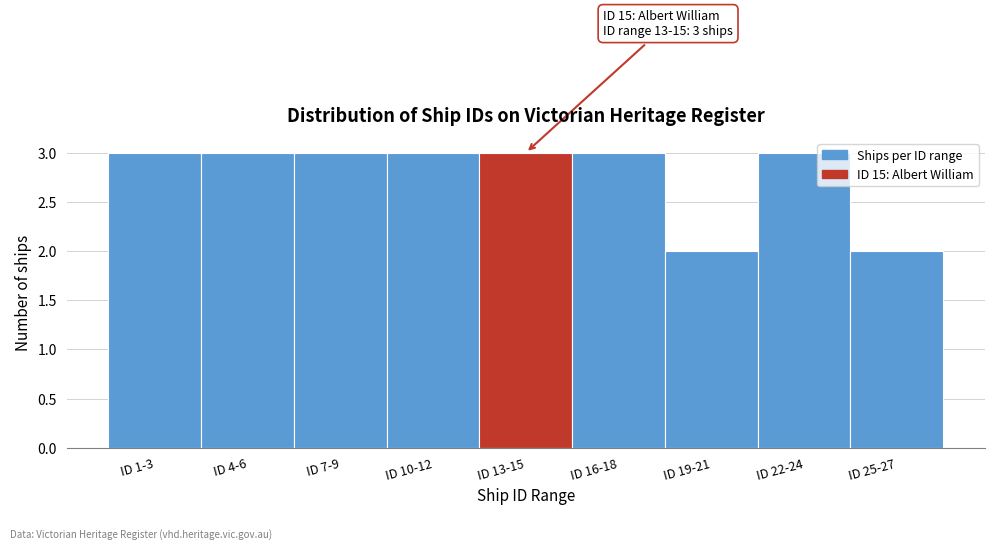

Reading left to right, what are all the values shown in this chart?

ID 1-3=3	ID 4-6=3	ID 7-9=3	ID 10-12=3	ID 13-15=3	ID 16-18=3	ID 19-21=2	ID 22-24=3	ID 25-27=2